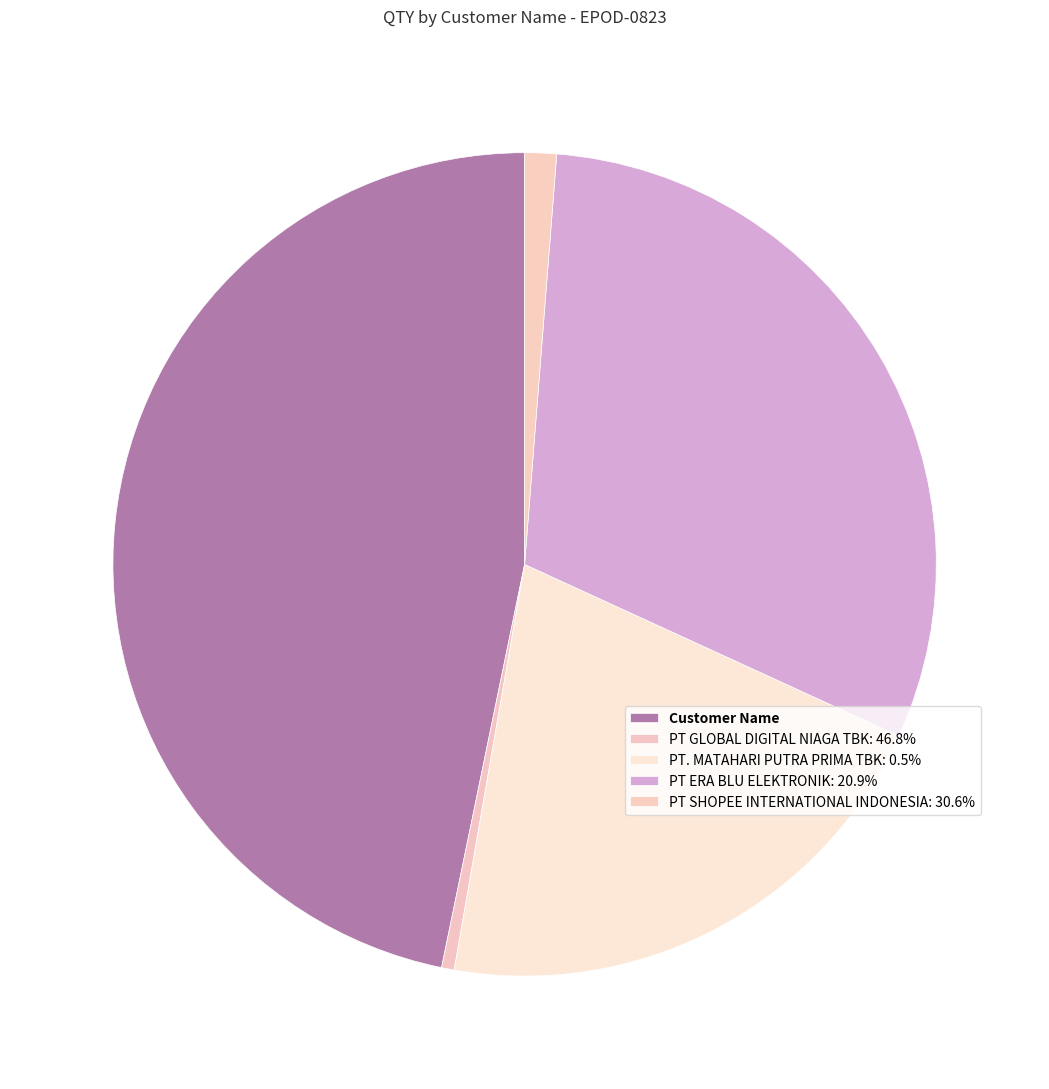

Count the number of slices in the pie.

5